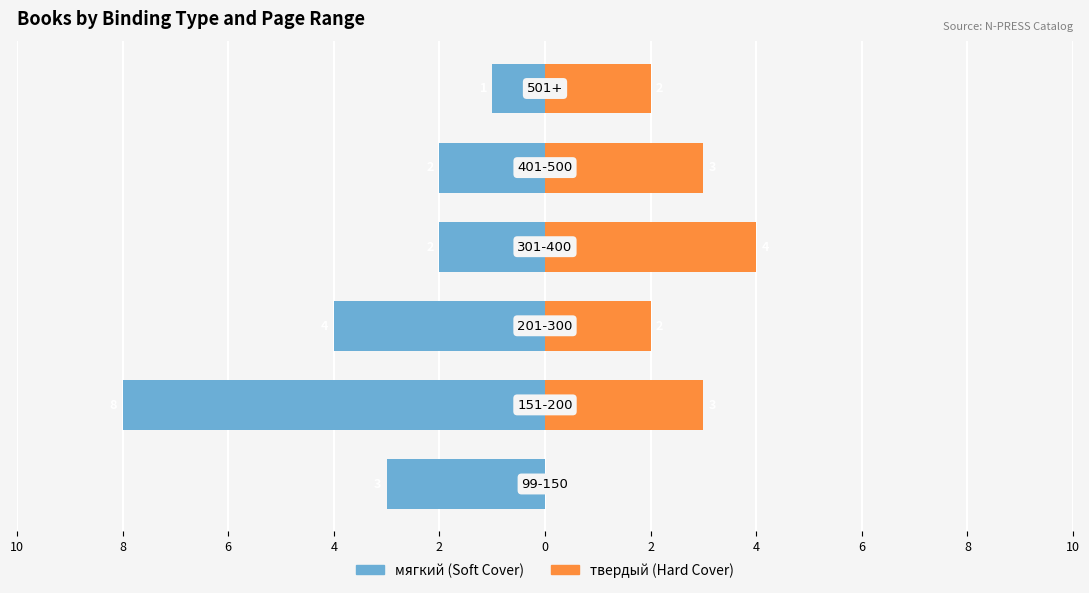

The value of твердый (Hard Cover) at 4 is 2. True or false?

False